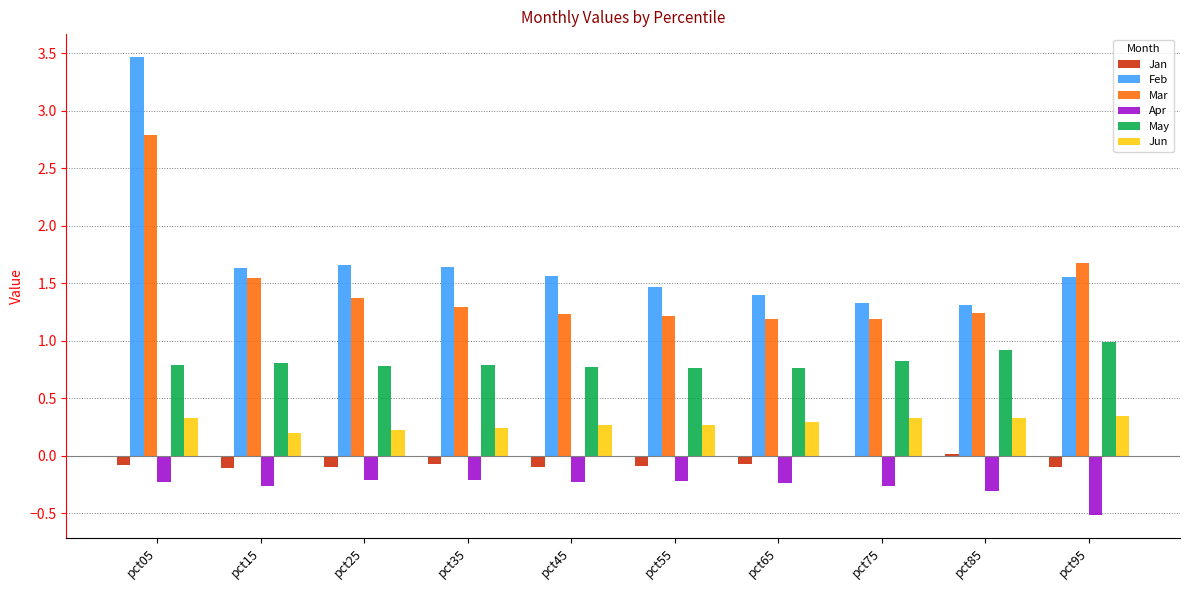

The Jan series shows -0.1 at pct65. True or false?

True